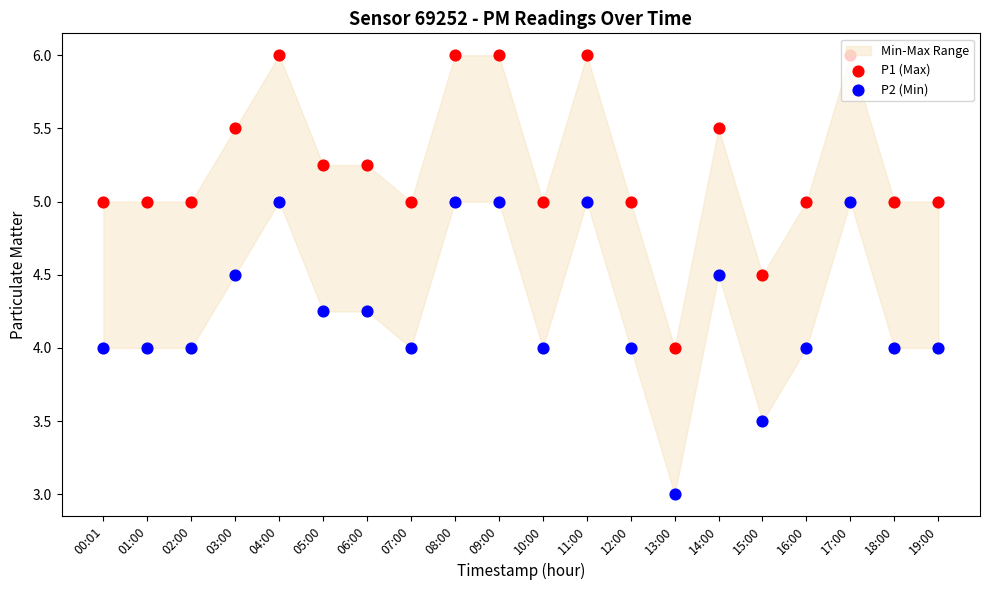

Which series has the widest spread of Y values?

P1 (Max)